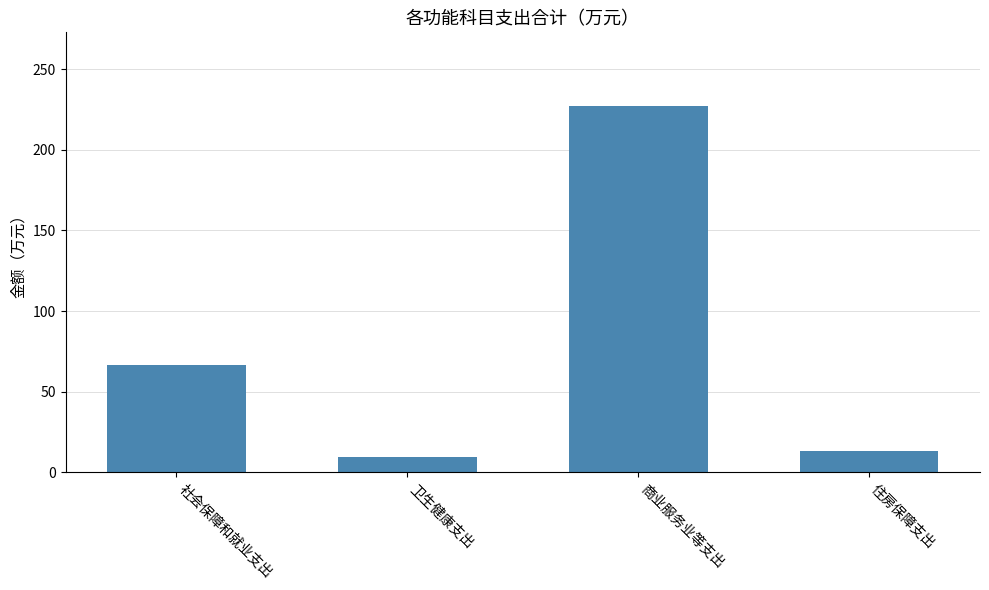

Which has a higher value, 社会保障和就业支出 or 商业服务业等支出?

商业服务业等支出